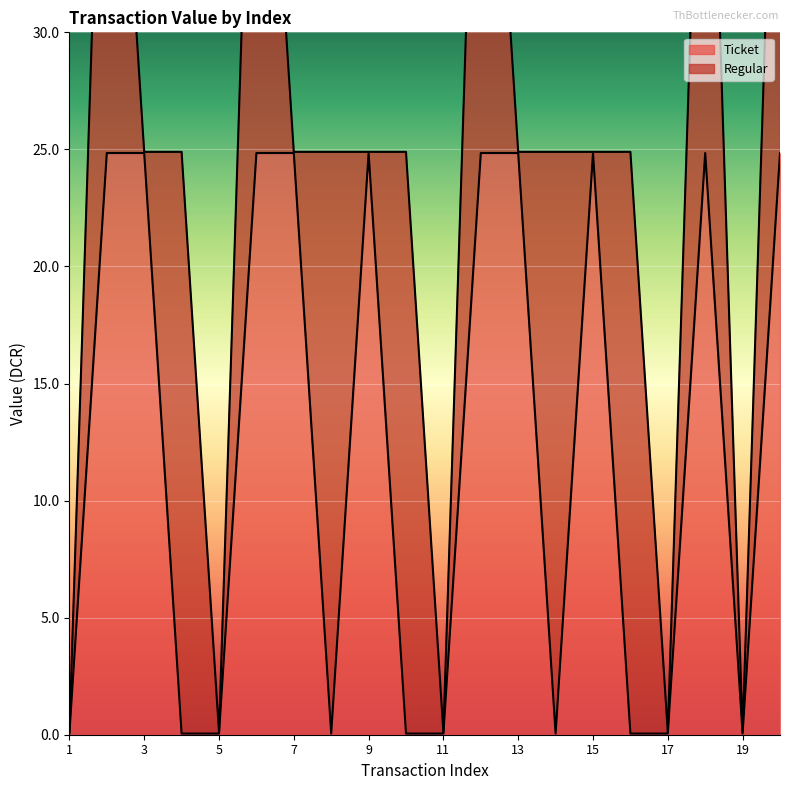

How many interior local valleys (lower than both neighbors) does the data have?

3